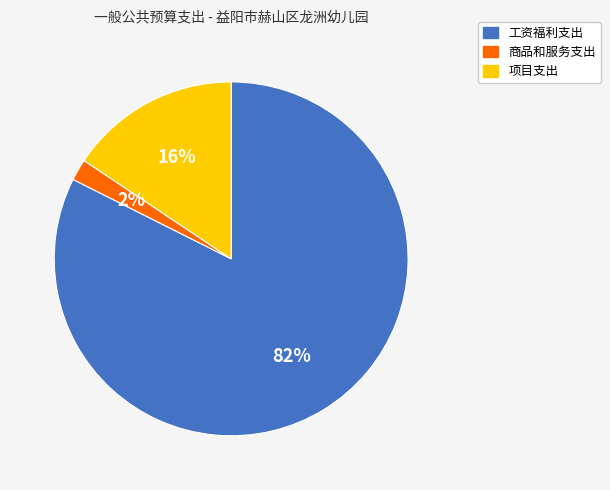

Which has a higher value, 项目支出 or 工资福利支出?

工资福利支出